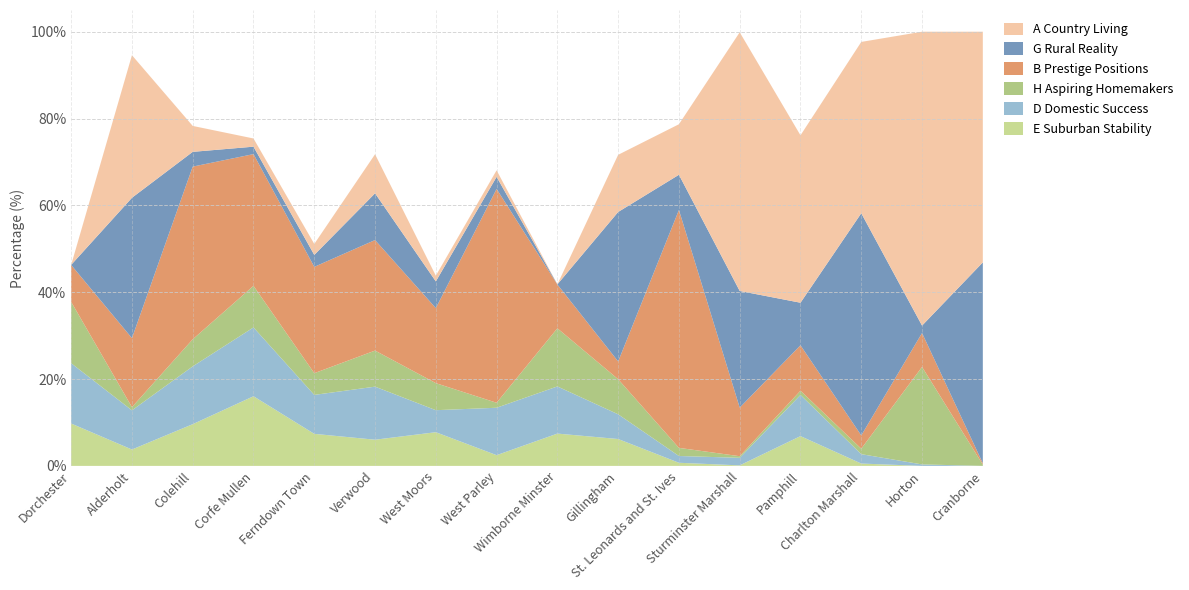

Reading left to right, list all the values displayed in this chart.

A Country Living: 0.0	32.8	6.0	1.9	2.5	9.0	1.3	1.5	0.0	13.2	11.6	59.6	38.6	39.5	67.7	53.1
G Rural Reality: 0.0	32.3	3.4	1.7	2.8	10.8	6.2	2.8	0.0	34.4	8.1	26.9	9.8	51.2	1.7	46.3
H Aspiring Homemakers: 14.1	0.7	6.2	9.6	5.0	8.3	6.2	1.1	13.4	8.1	1.9	0.4	1.0	1.3	22.4	0.3
B Prestige Positions: 8.5	15.9	39.8	30.3	24.5	25.5	17.3	49.2	10.1	4.1	54.8	11.2	10.5	3.1	7.8	0.3
D Domestic Success: 13.9	9.0	13.3	15.8	9.0	12.2	5.1	10.9	10.9	5.7	1.6	1.7	9.5	2.2	0.3	0.0
E Suburban Stability: 9.8	3.8	9.6	16.0	7.4	6.0	7.8	2.5	7.4	6.2	0.7	0.1	6.9	0.5	0.0	0.0